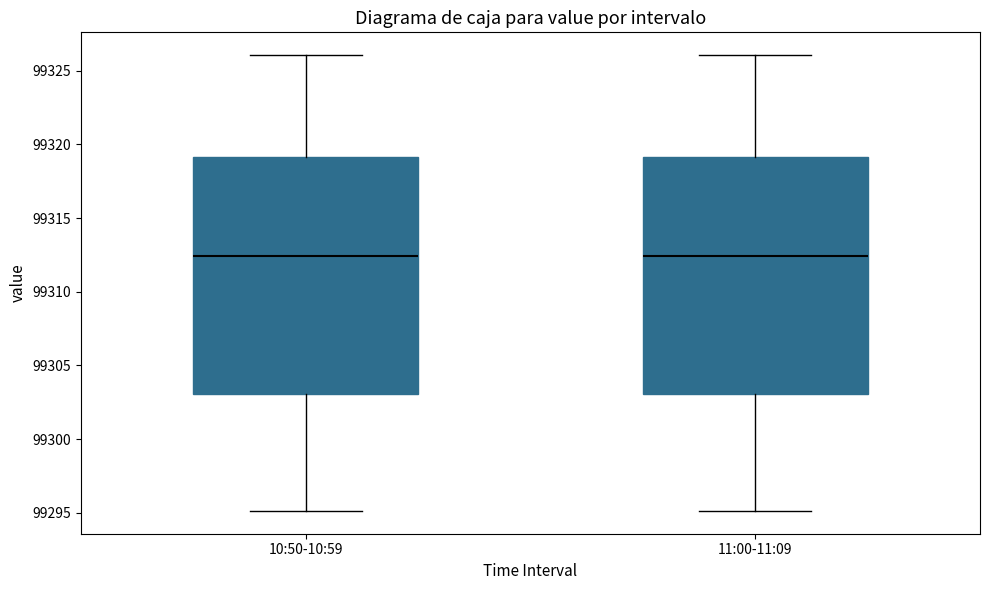

Where does the lower whisker of the box for 10:50-10:59 end on the y-axis? The values are not printed on the chart, so give them approximately, as read against the axis.

99295.0